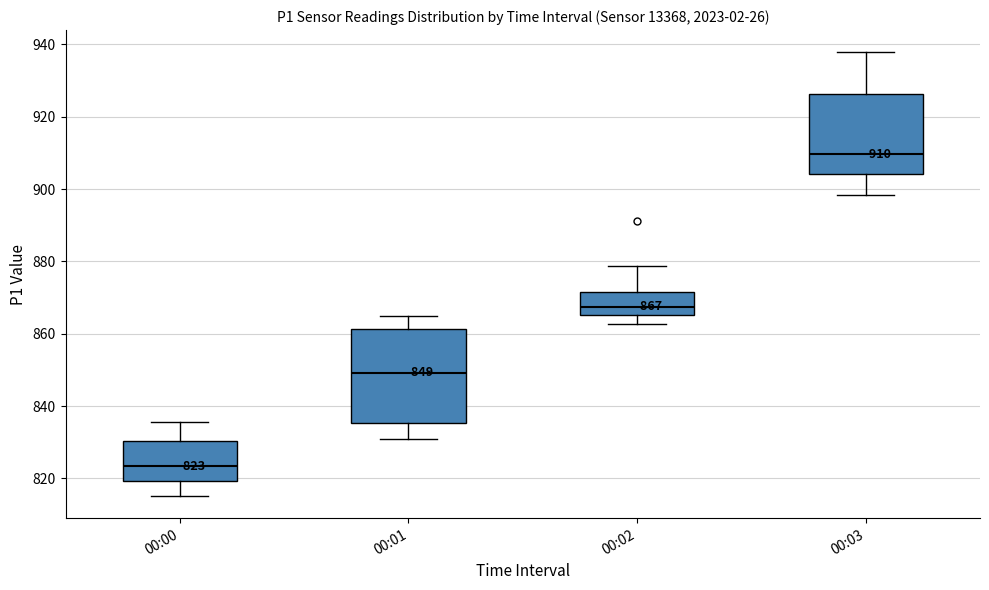

Which box is the tallest, from its lower edge to its upper edge?

00:01